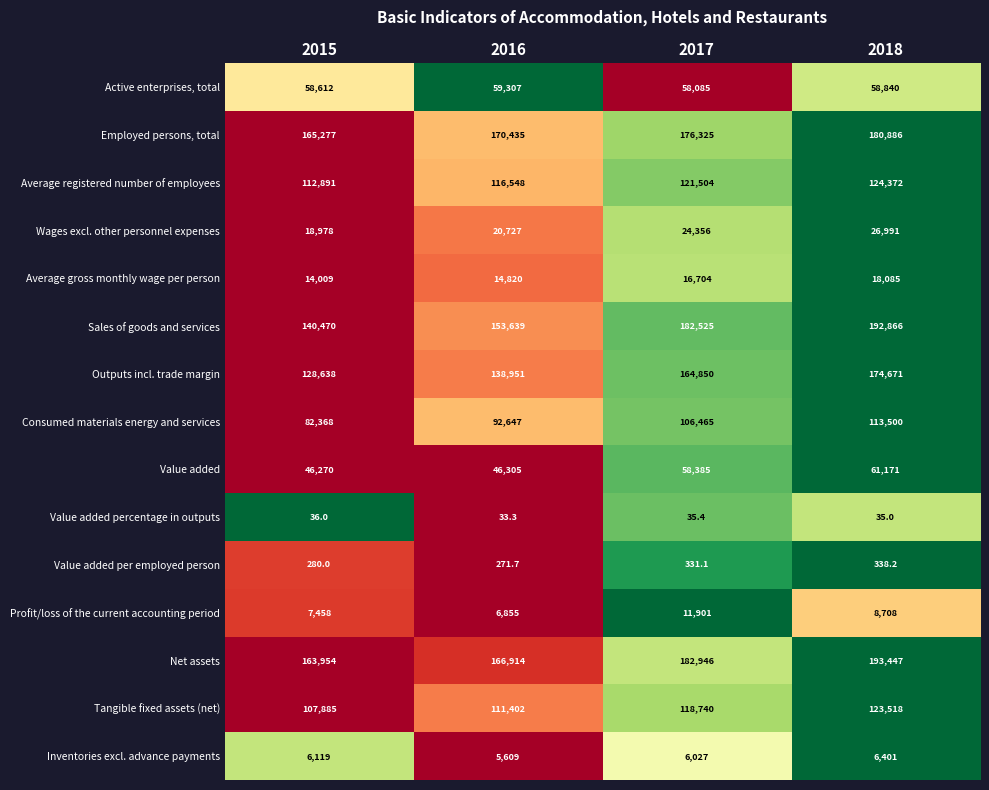

Which series has the widest spread of values?

Sales of goods and services